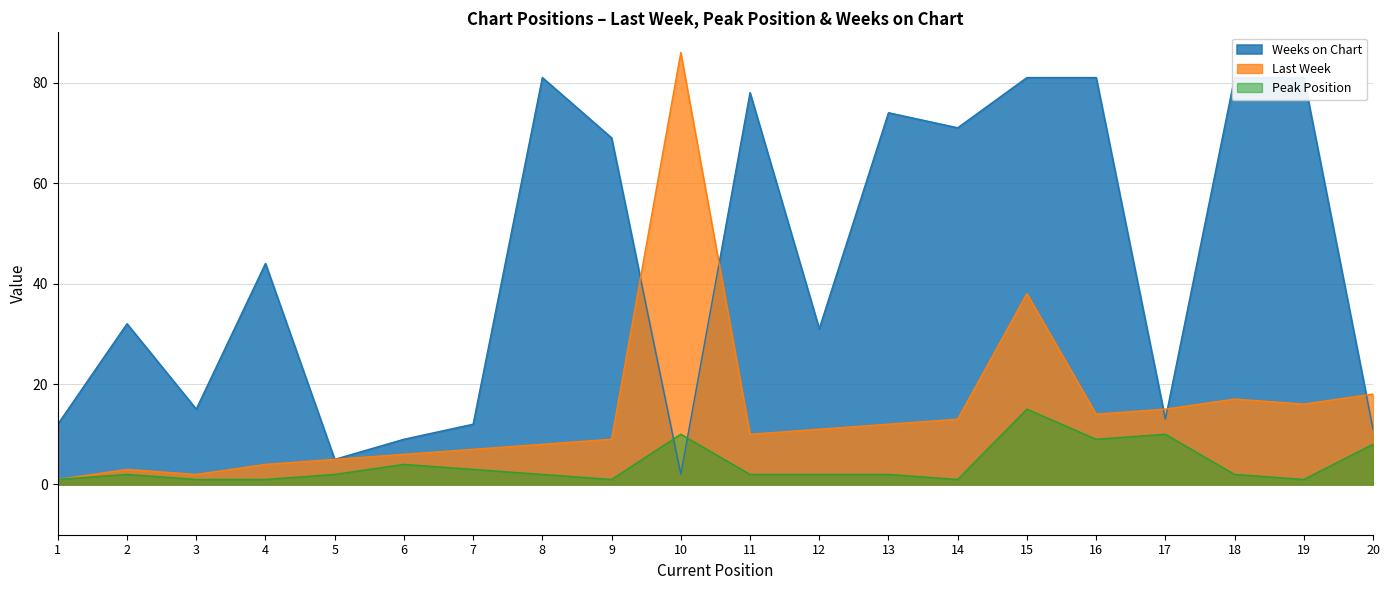

The value of Last Week at 2 is 1. True or false?

False